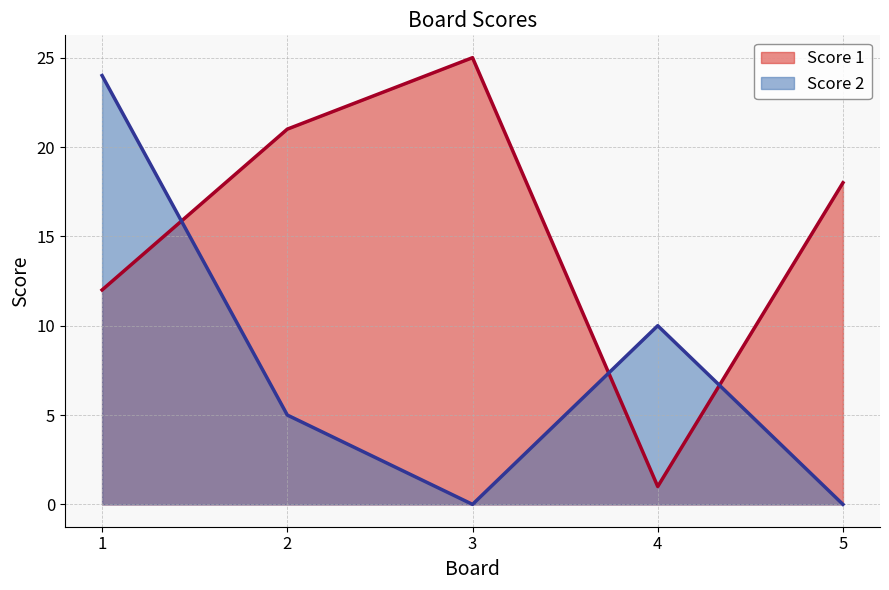

At which category does Score 2 reach its first local valley?

3